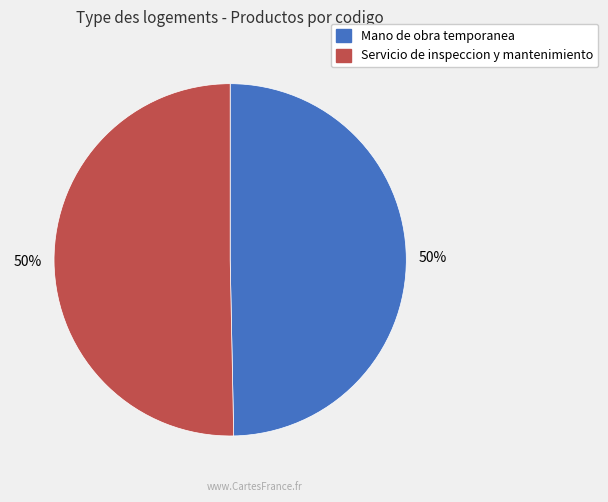

To the nearest percent, what is the combined percentage of Servicio de inspeccion y mantenimiento and Mano de obra temporanea?

100%